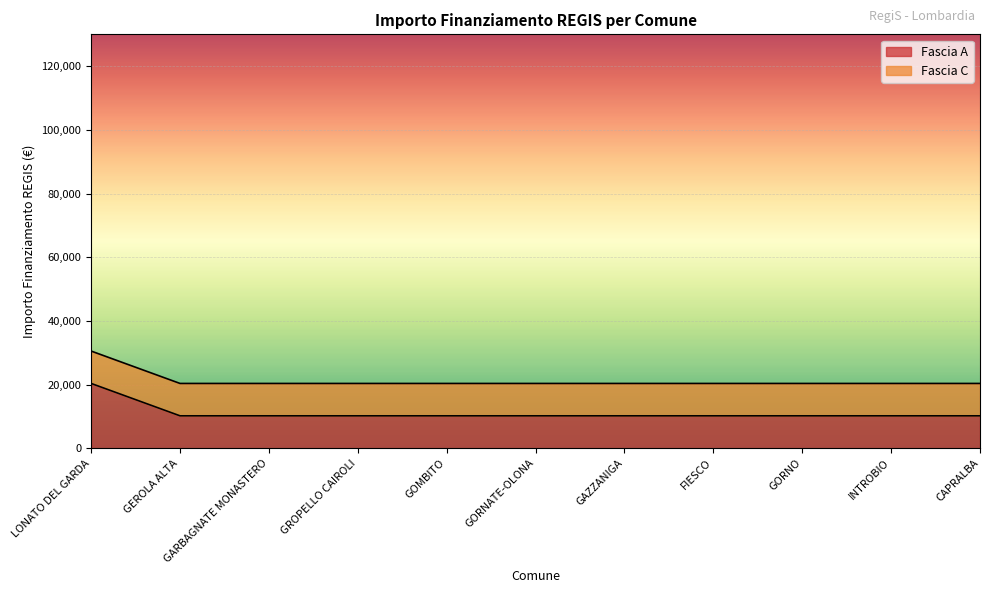

True or false: the data shows 15996 at GORNO.

False